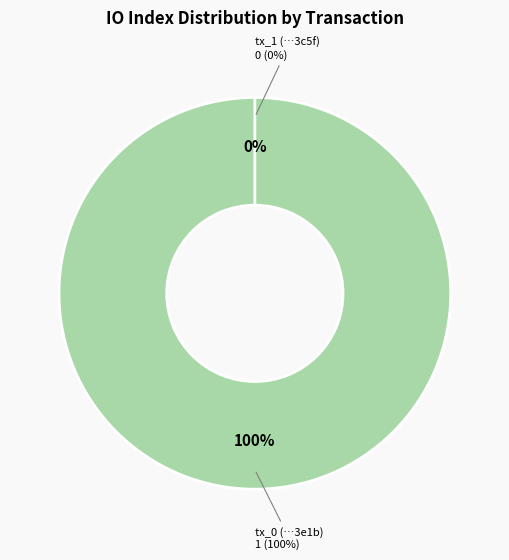

Is it true that tx_hash_1 is 1% of the pie?

False